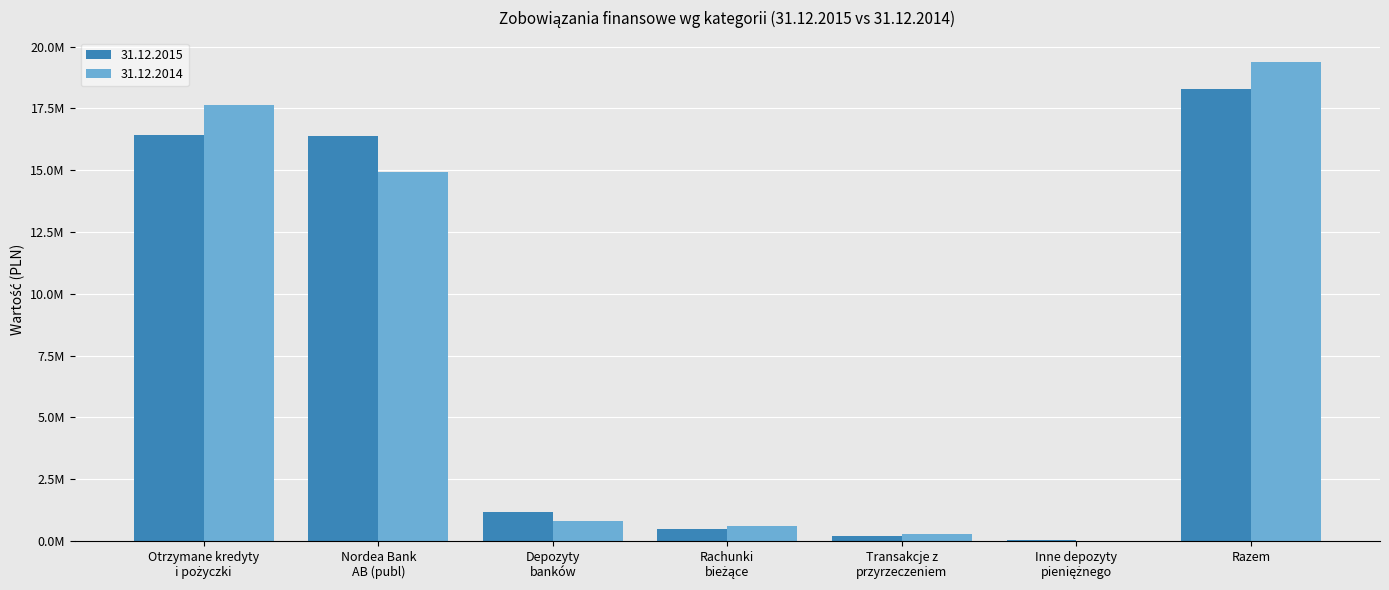

What is the label of the 3rd bar from the left?

Depozyty
banków